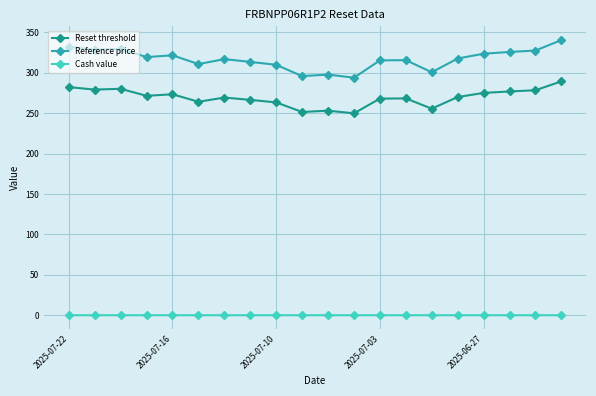

Is this an area chart (filled region under the line)?

No